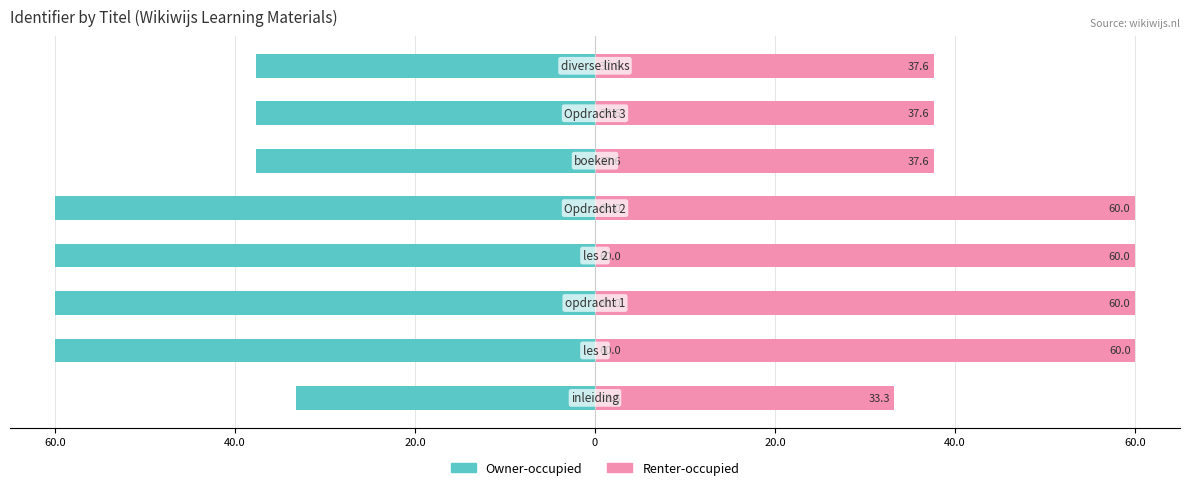

What is the difference between the highest and lowest values at 0?

120.0